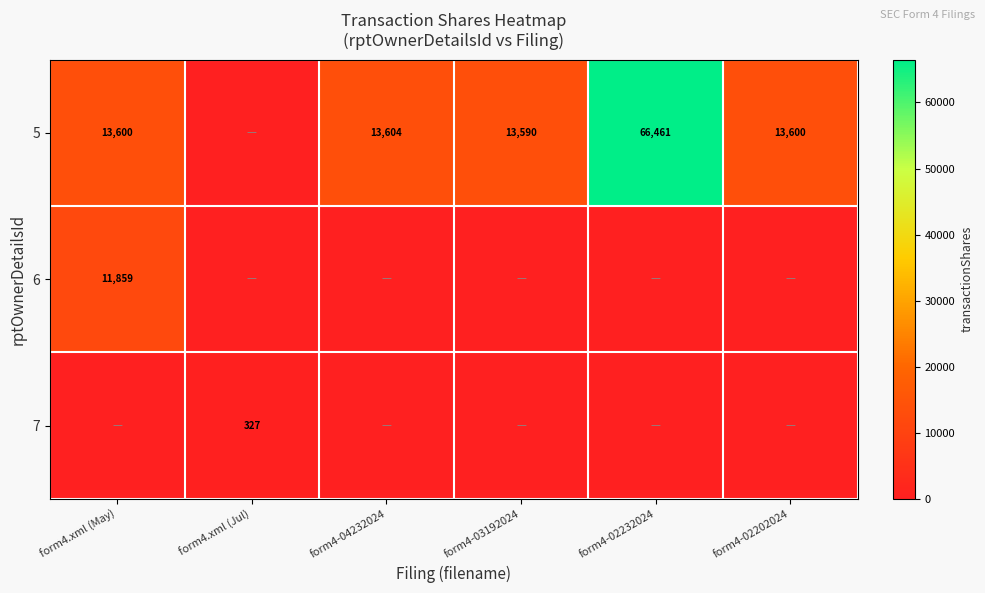

Is it true that 7 equals 518 at form4.xml (Jul)?

False